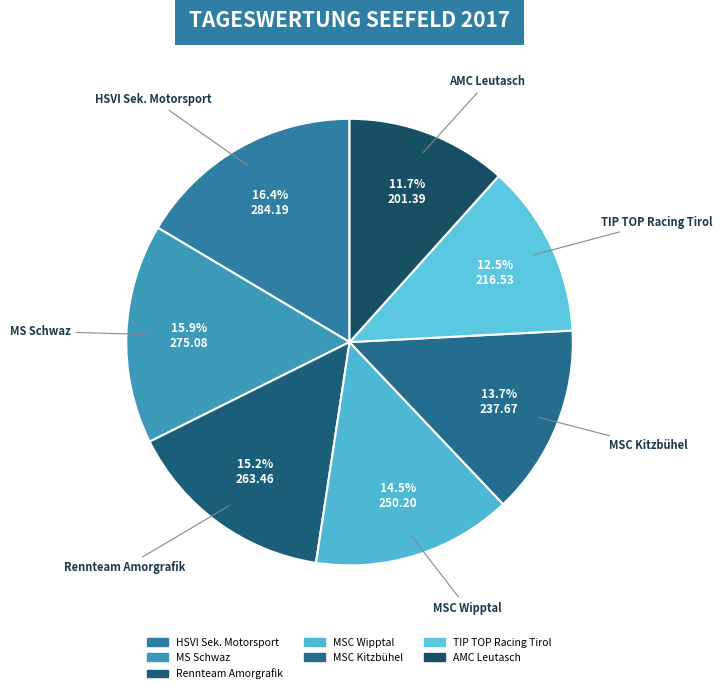

Rank the categories by value from highest to lowest.

HSVI Sek. Motorsport, MS Schwaz, Rennteam Amorgrafik, MSC Wipptal, MSC Kitzbühel, TIP TOP Racing Tirol, AMC Leutasch